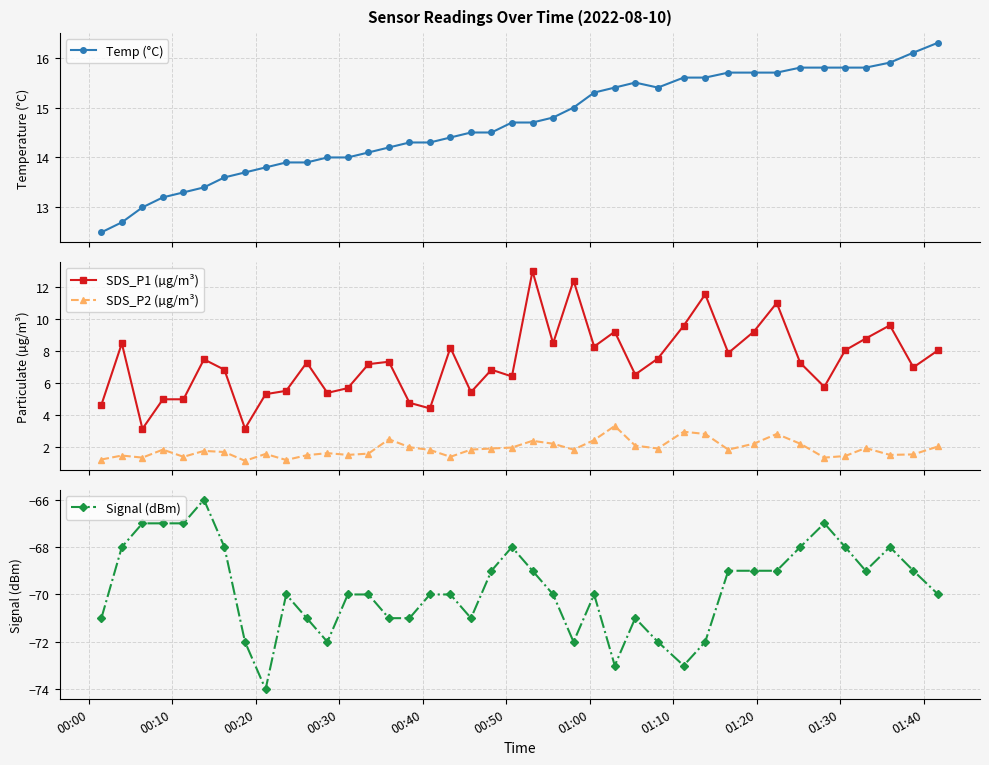

What is the value of the Signal (dBm) point at the 29th from the left?

-73